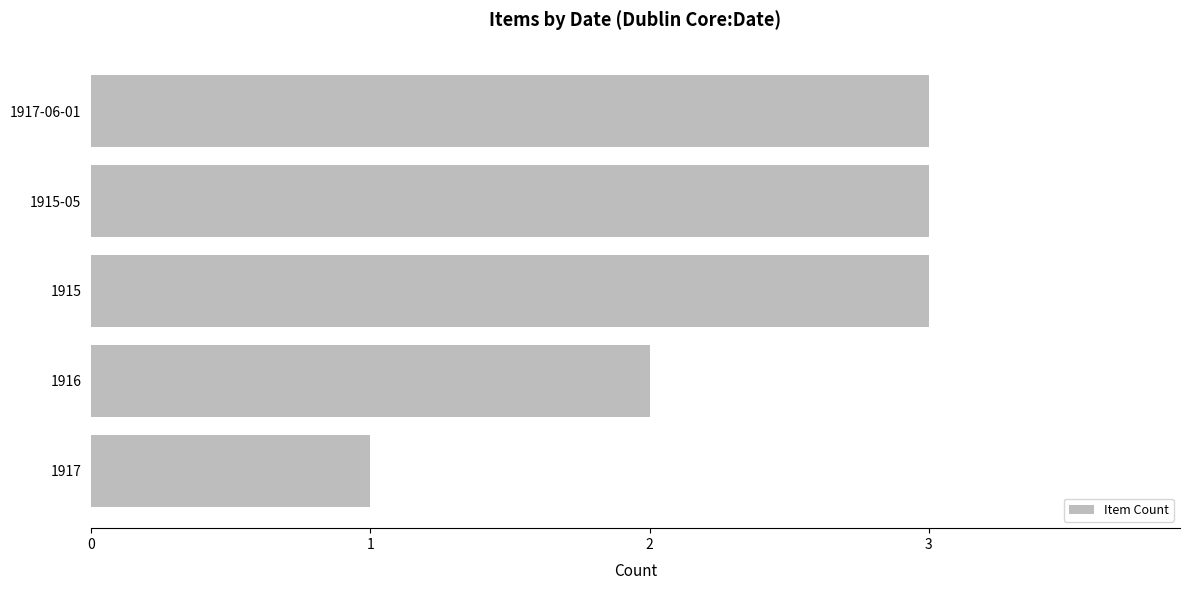

How many categories are shown in the chart?

5